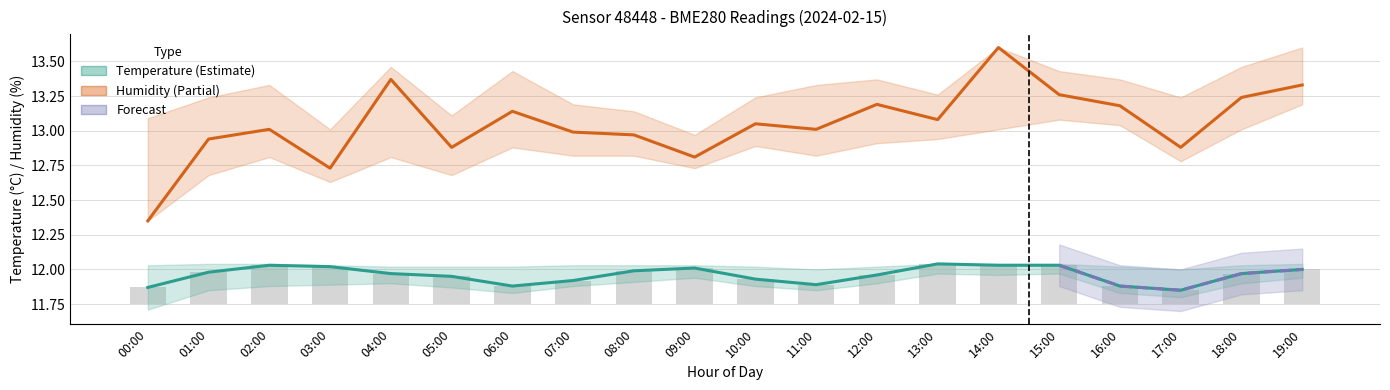

Reading left to right, list all the values displayed in this chart.

temperature: 11.9	12.0	12.0	12.0	12.0	11.9	11.9	11.9	12.0	12.0	11.9	11.9	12.0	12.0	12.0	12.0	11.9	11.8	12.0	12.0
humidity: 12.3	12.9	13.0	12.7	13.4	12.9	13.1	13.0	13.0	12.8	13.0	13.0	13.2	13.1	13.6	13.3	13.2	12.9	13.2	13.3